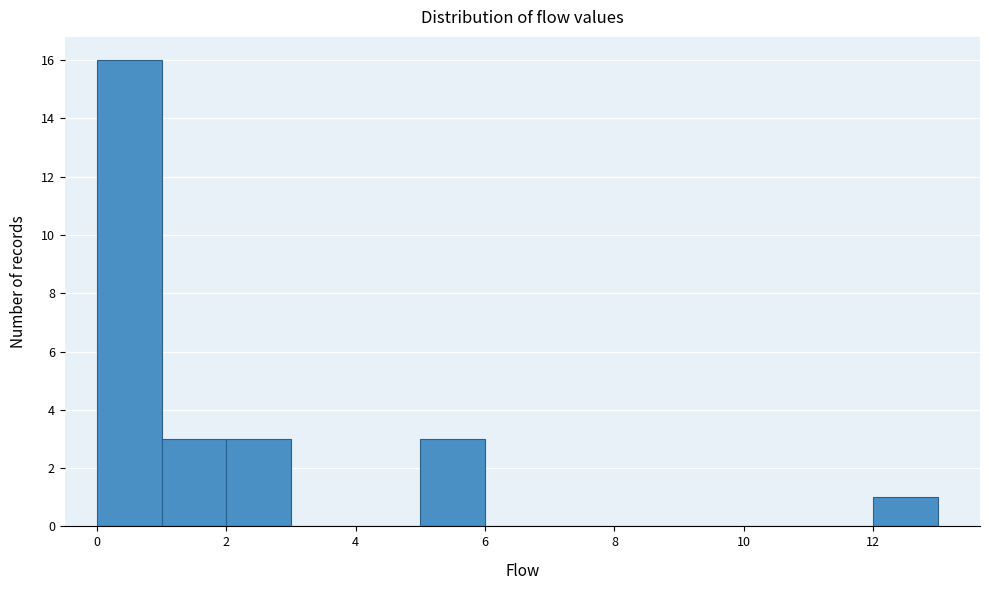

Over which range of the x-axis is the bar tallest?

0 to 1